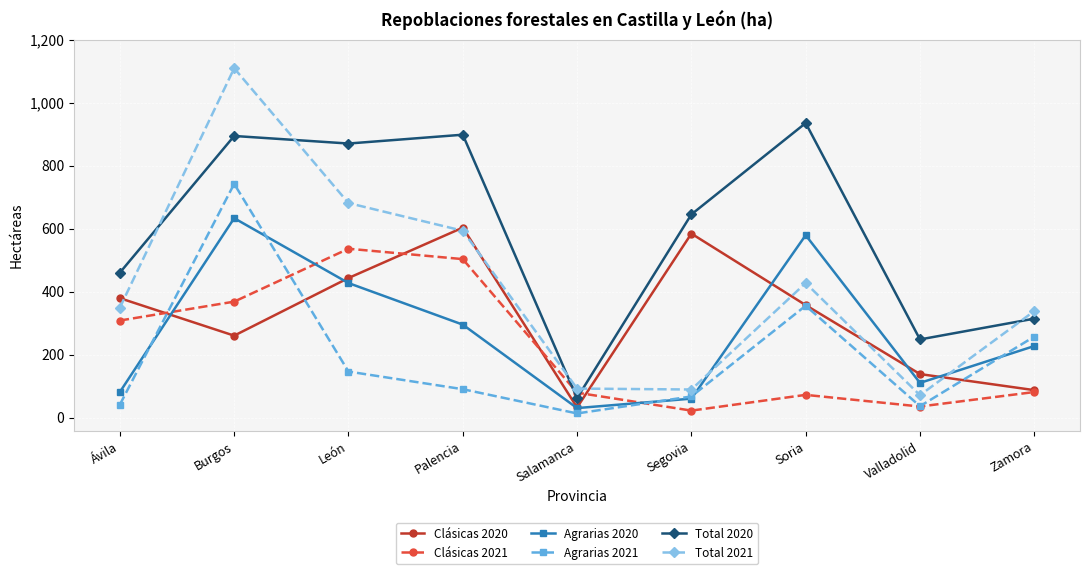

What is the total value across all series at León?

3103